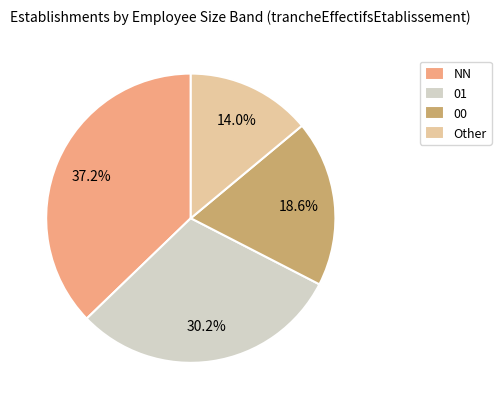

Which category has the smallest portion of the pie?

Other